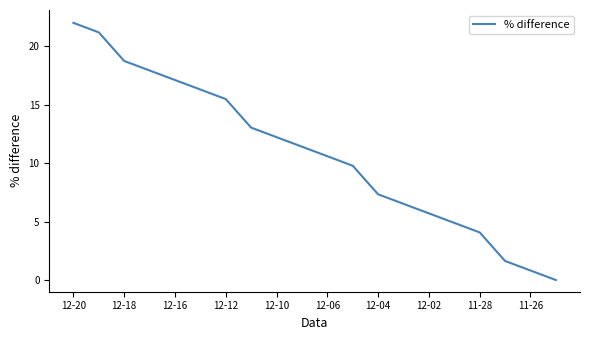

What is the difference between the maximum and minimum values?

22.0